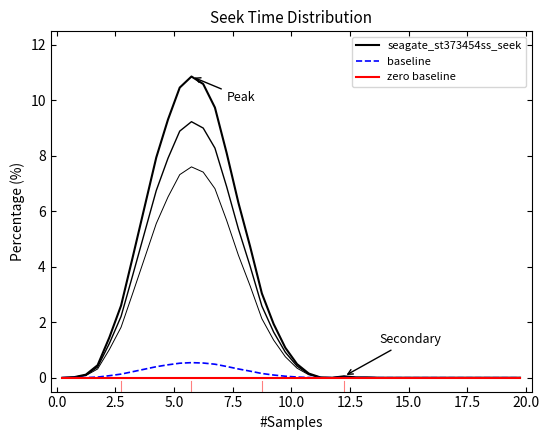

True or false: seagate_st373454ss_seek has more than 0 interior local peaks.

True